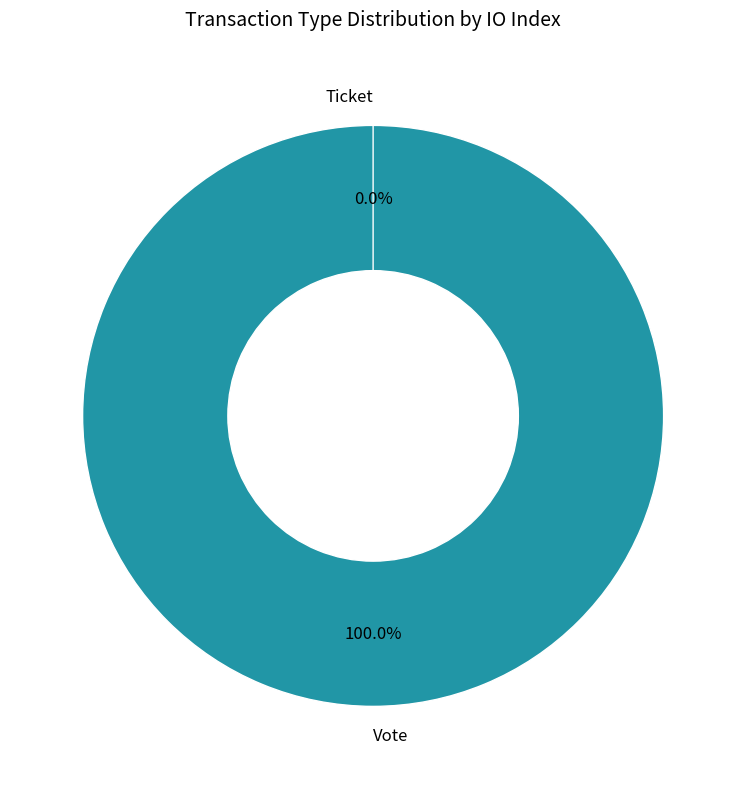

To the nearest percent, what is the average slice percentage?

50%